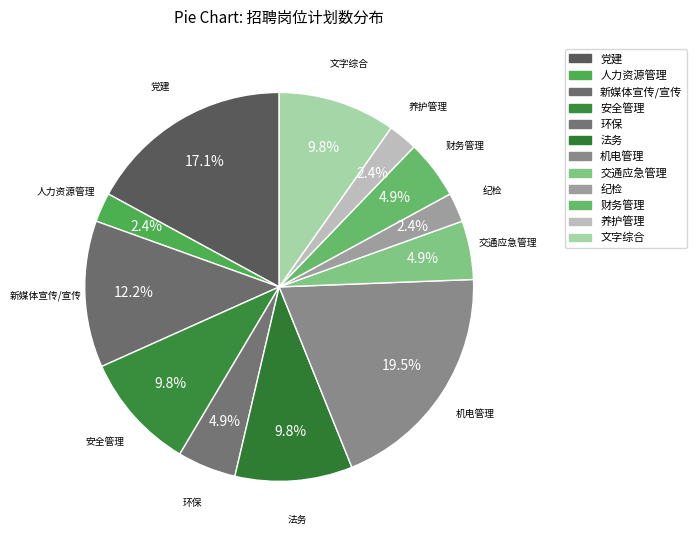

How many slices are in this pie chart?

12